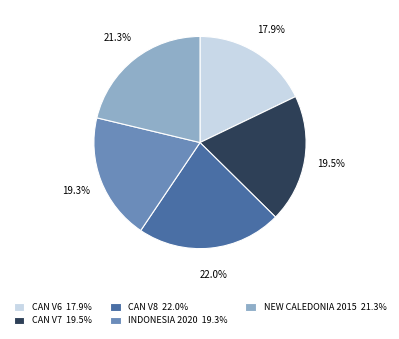

Which slice is the largest?

CAN V8 22.0%